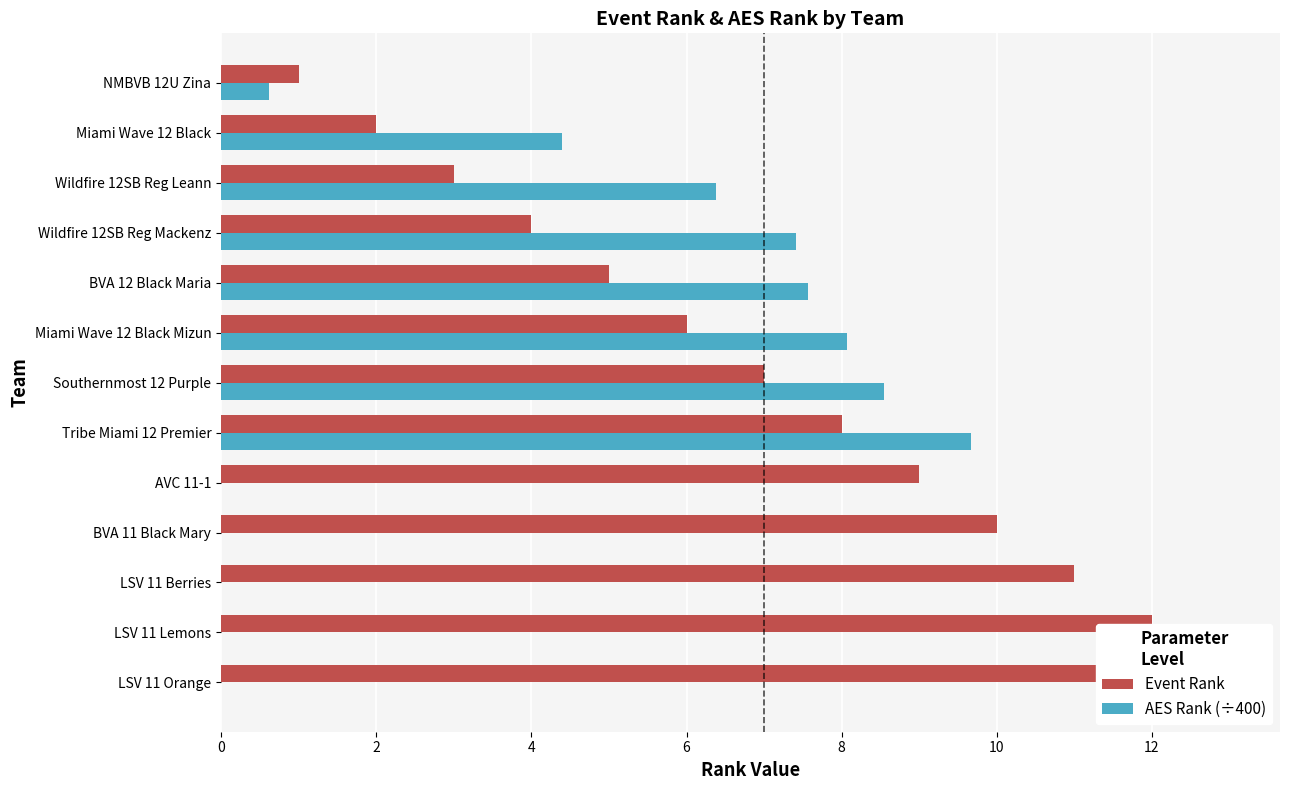

Reading right to left, extract all data points from this chart.

Event Rank: 1.0	2.0	3.0	4.0	5.0	6.0	7.0	8.0	9.0	10.0	11.0	12.0	13.0
AES Rank (÷400): 0.6	4.4	6.4	7.4	7.6	8.1	8.5	9.7	0.0	0.0	0.0	0.0	0.0